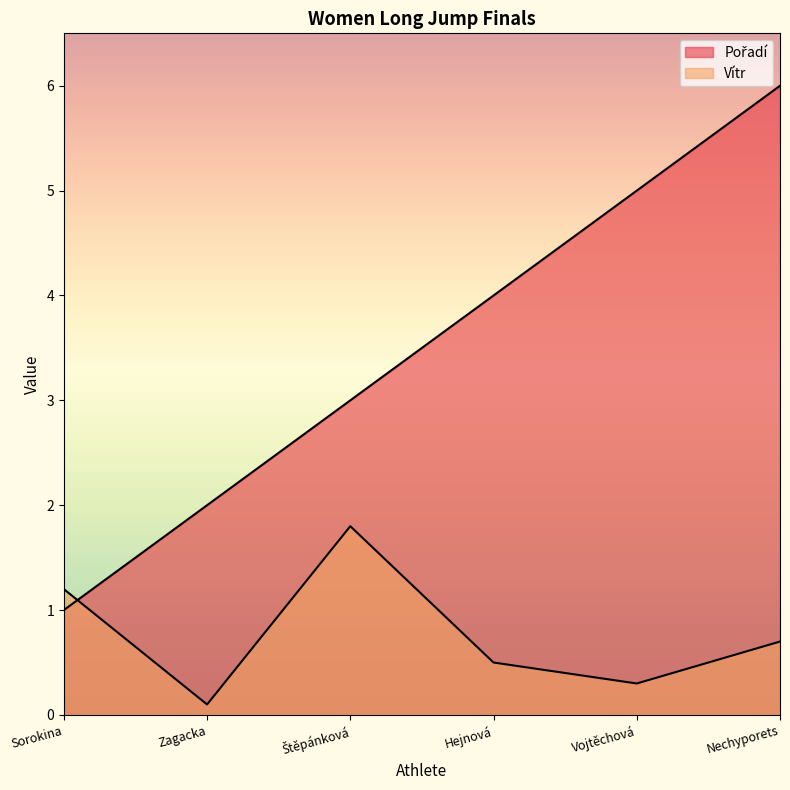

The Pořadí series shows 2.6 at Hejnová. True or false?

False